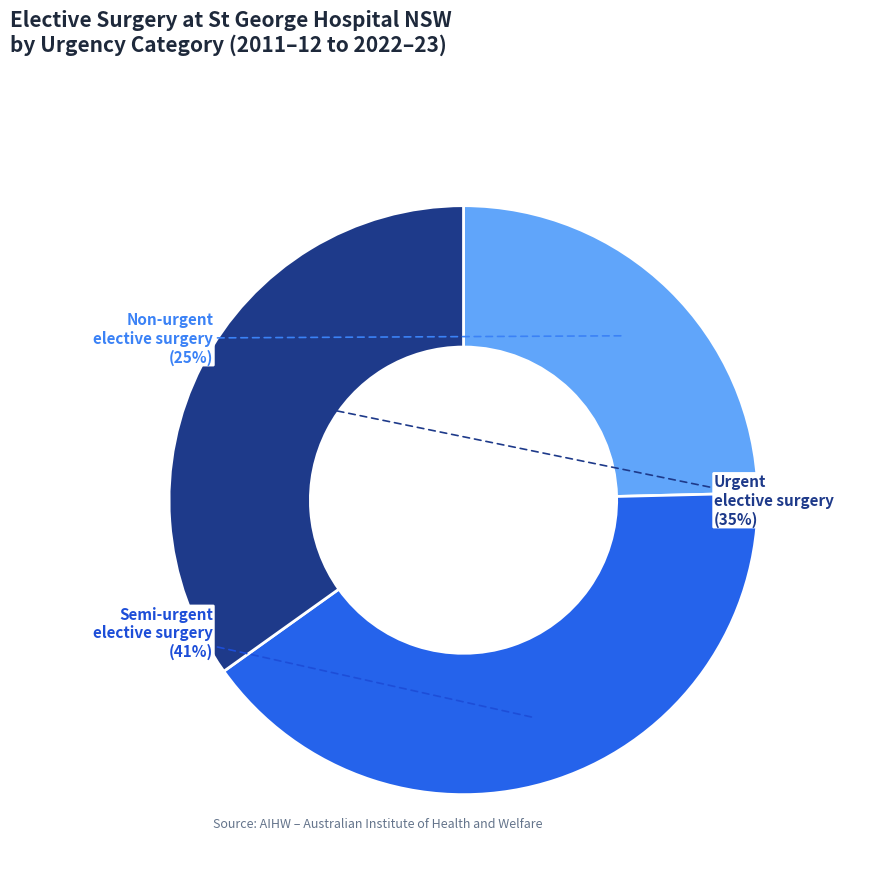

Do Non-urgent elective surgery and Urgent elective surgery together represent more than half of the pie?

Yes